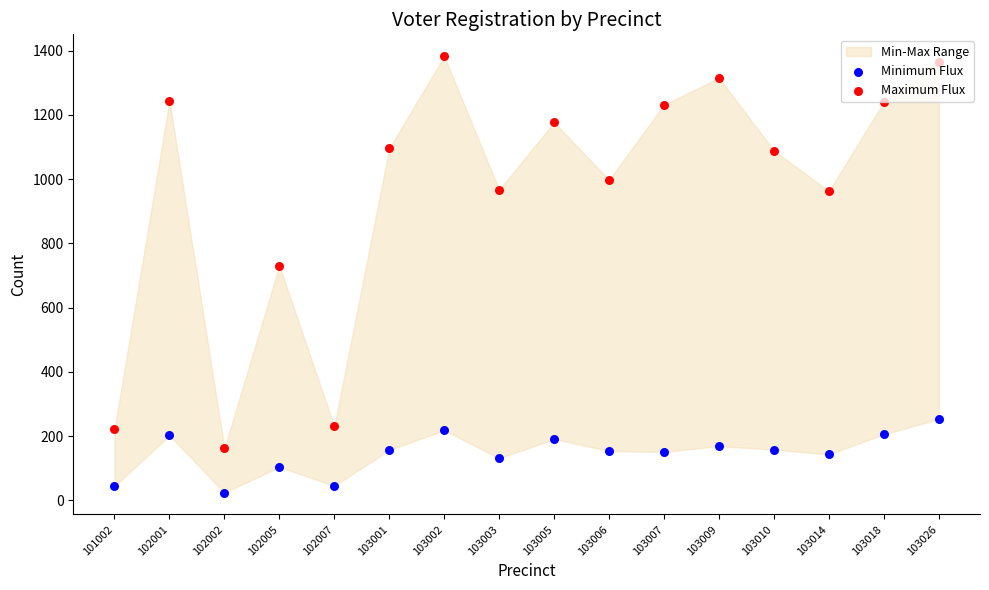

Is the value of Maximum Flux at 102007 greater than the value of Minimum Flux at 102002?

Yes